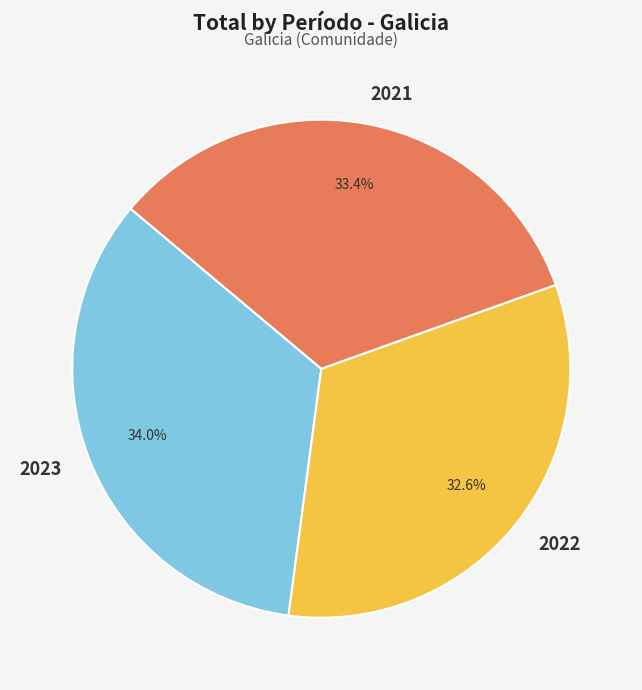

Does 2023 account for over 50% of the chart?

No